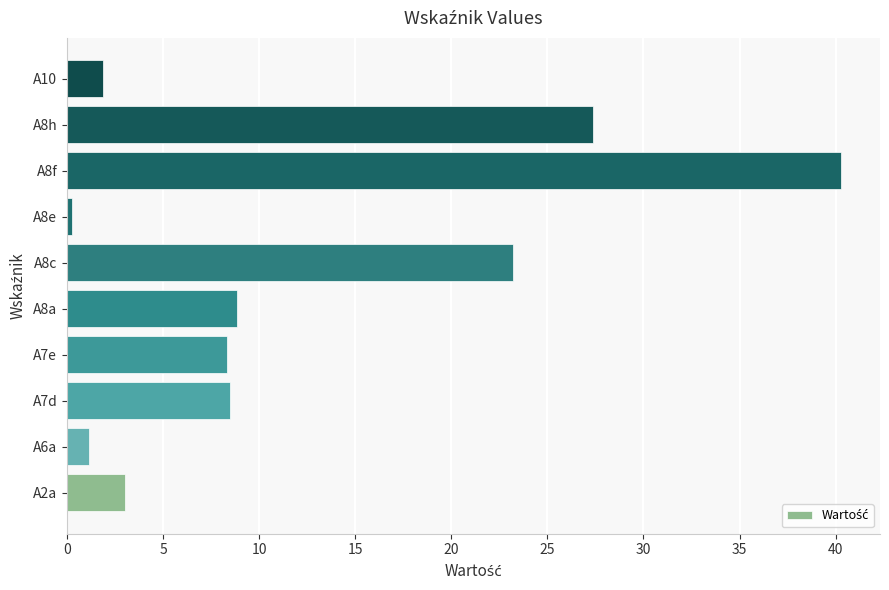

What is the difference between the second highest and second lowest values?

26.2